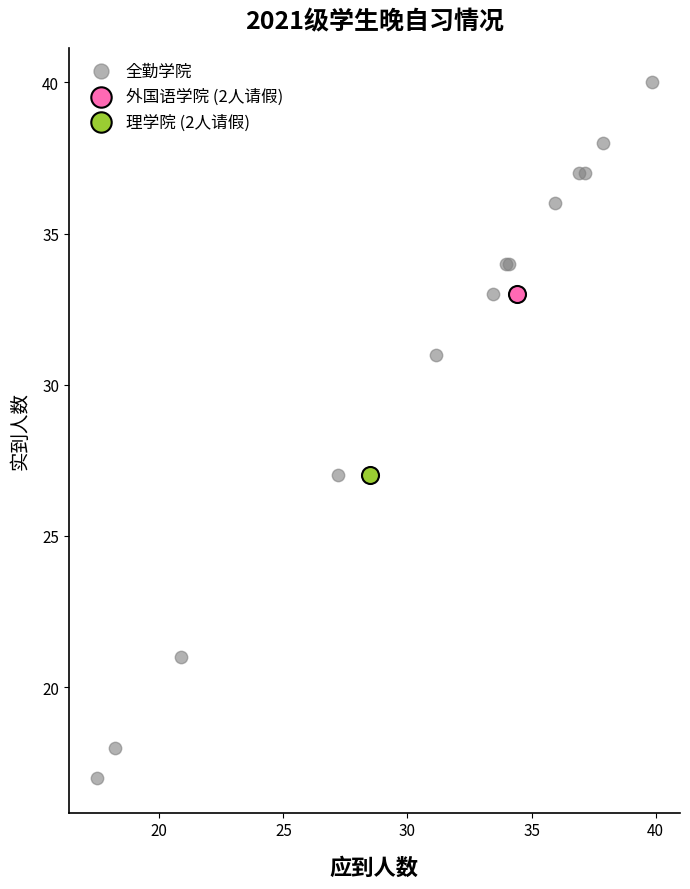

What are all the series names shown in the legend?

全勤学院, 外国语学院 (2人请假), 理学院 (2人请假)